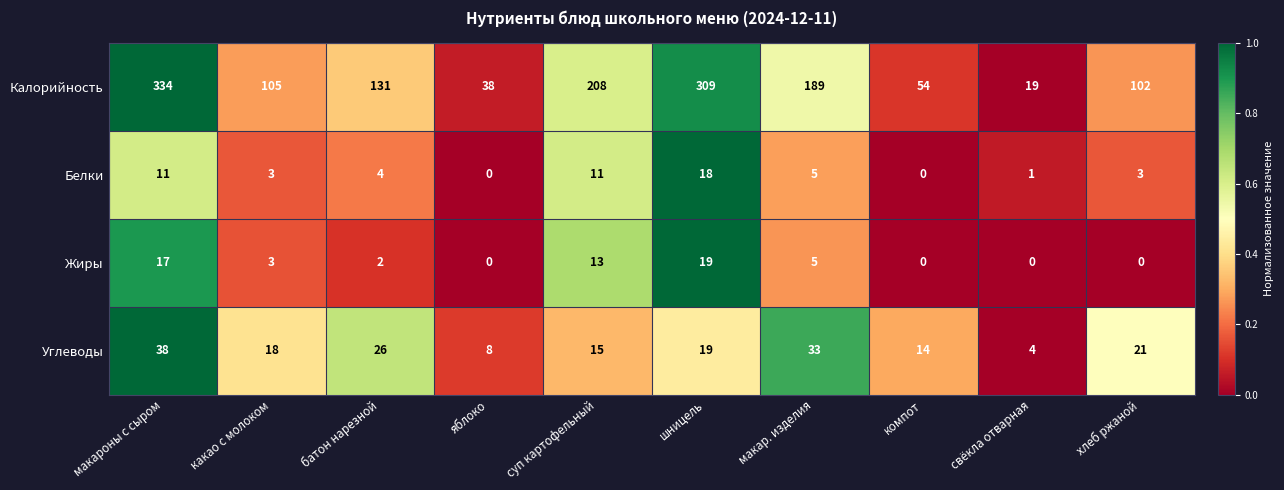

Where does the Белки series first go above 4?

макароны с сыром